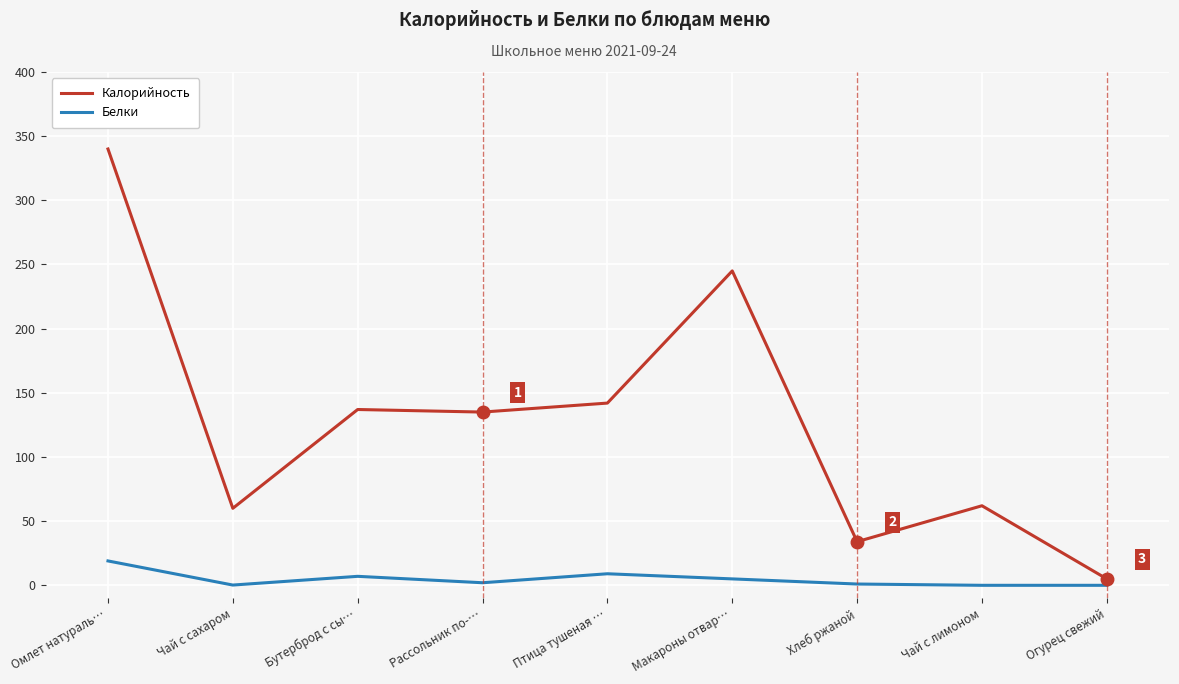

What is the sum of all Белки values?

43.2